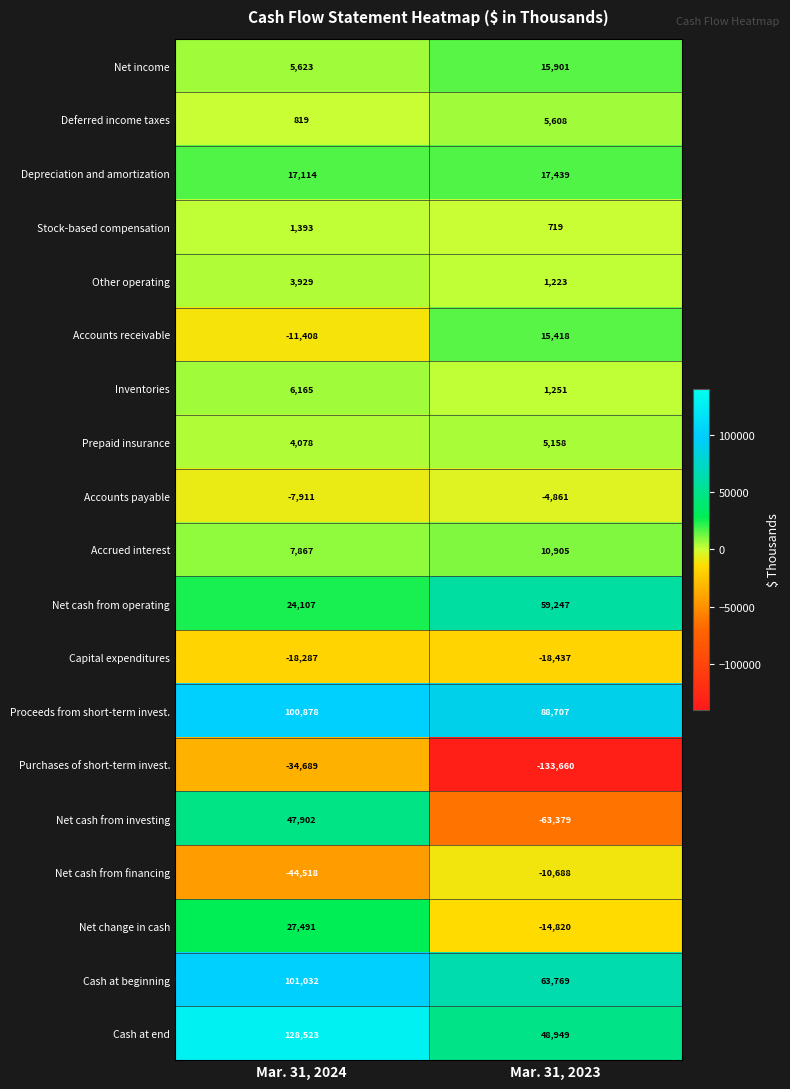

The value of Deferred income taxes at Mar. 31, 2023 is 2920. True or false?

False